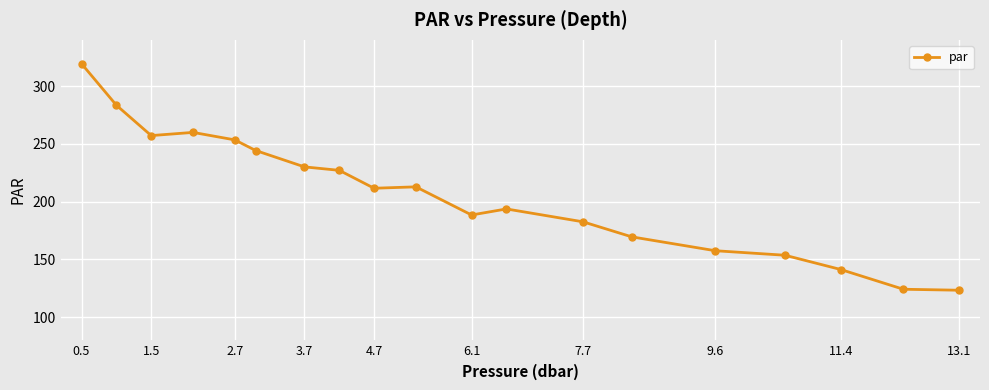

What is the sum of all values?

3933.4